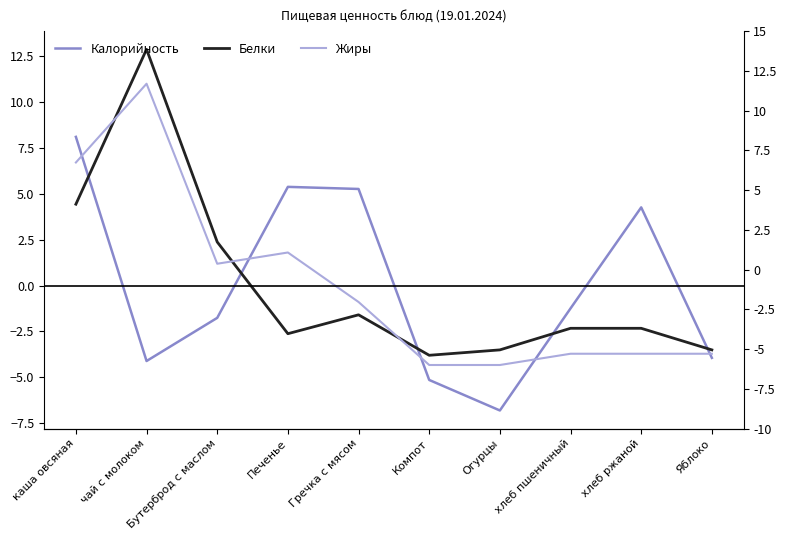

What is the minimum value for Калорийность?

-6.8